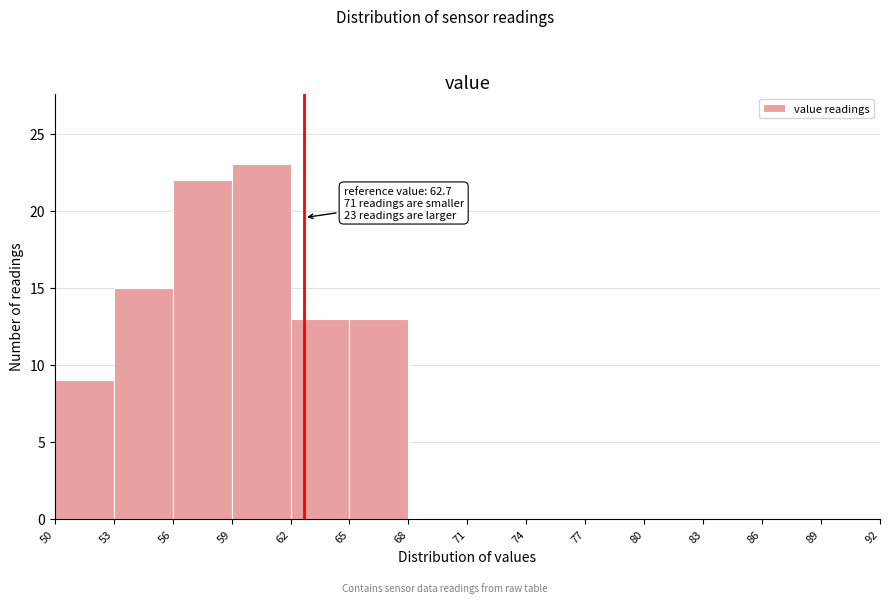

Which range on the x-axis has the tallest bar?

59 to 62